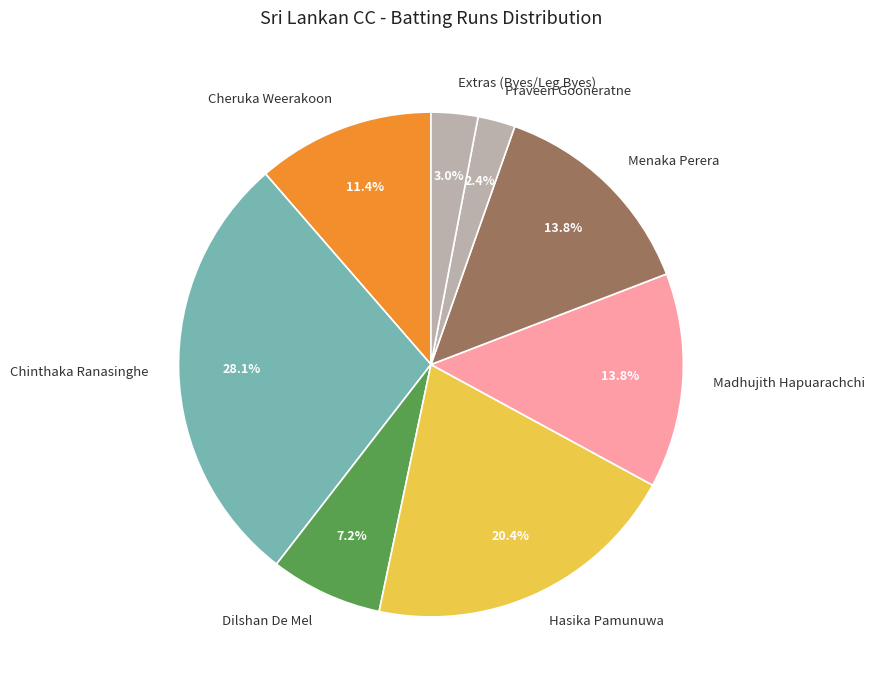

Which has a higher value, Chinthaka Ranasinghe or Extras (Byes/Leg Byes)?

Chinthaka Ranasinghe